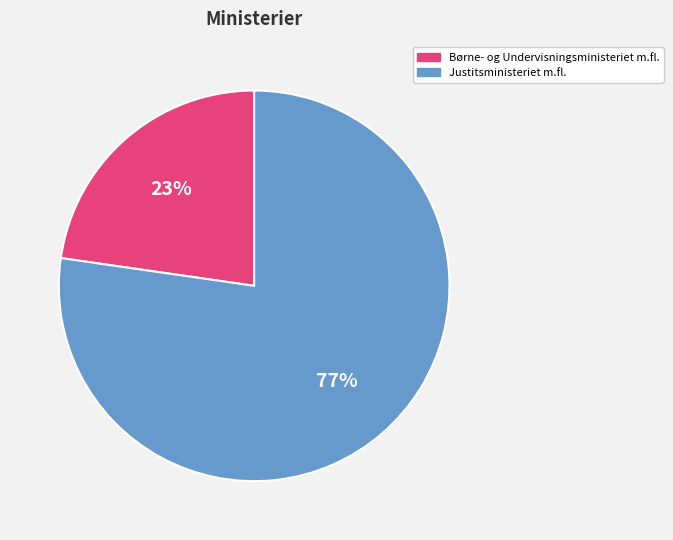

Is there any slice that represents more than half of the pie?

Yes